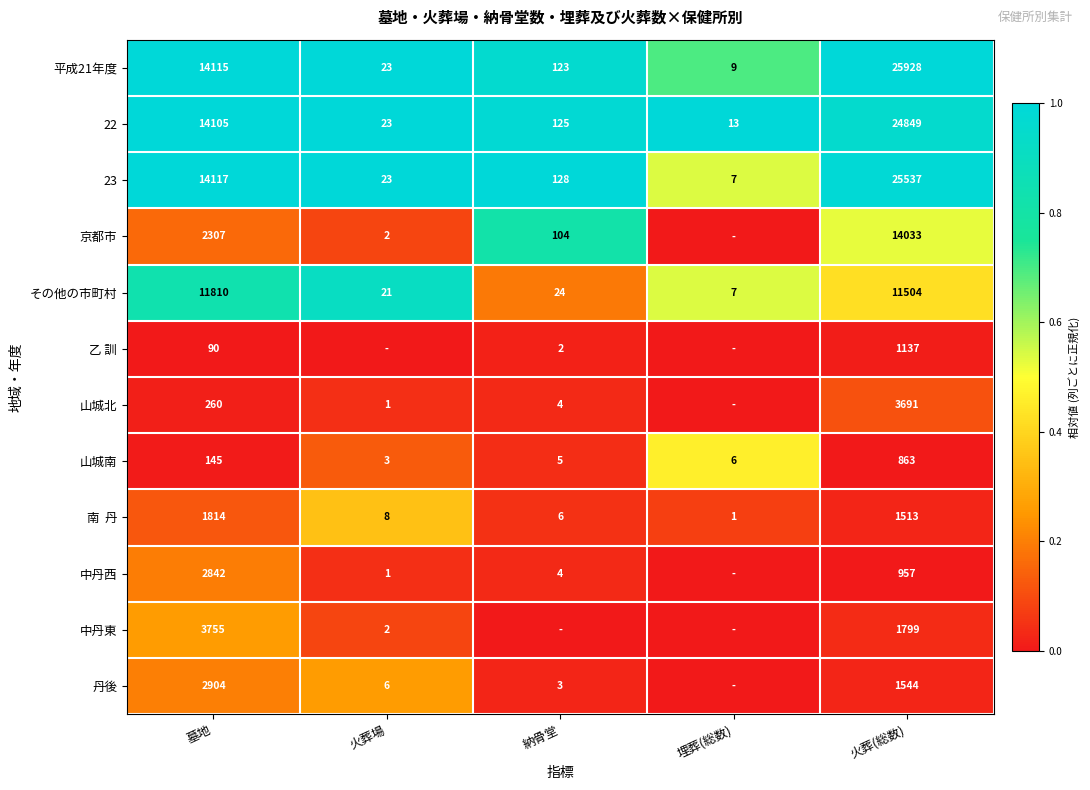

At how many categories does at least one series exceed 0?

5